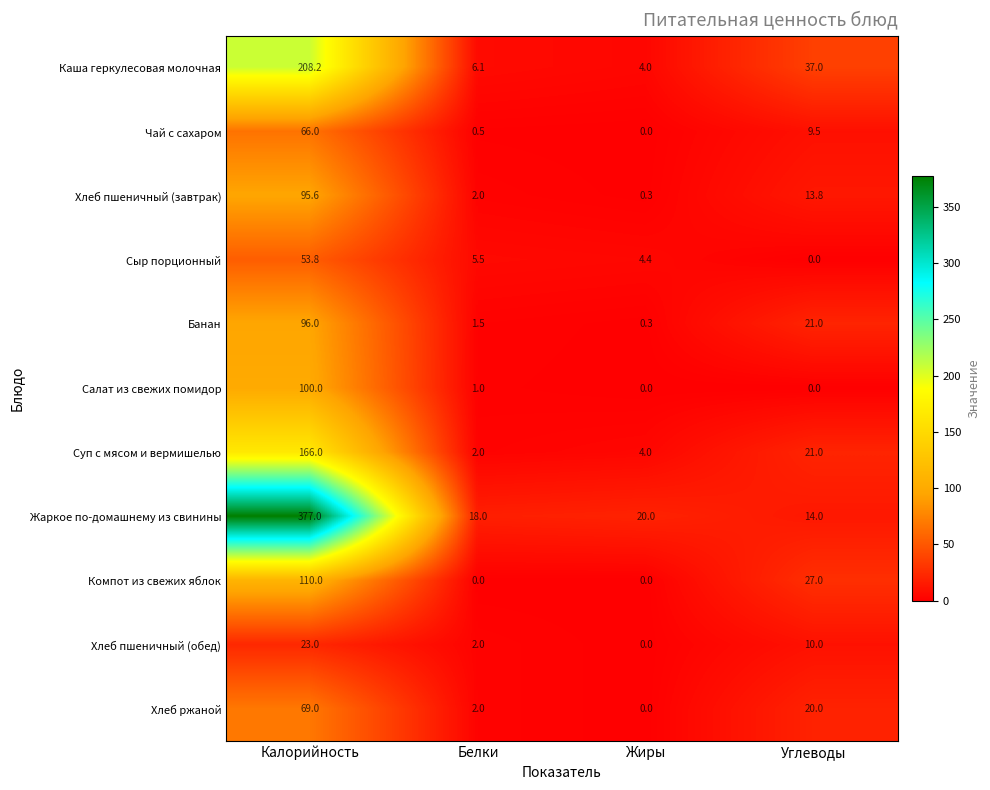

At which category is the sum across all series the highest?

Калорийность